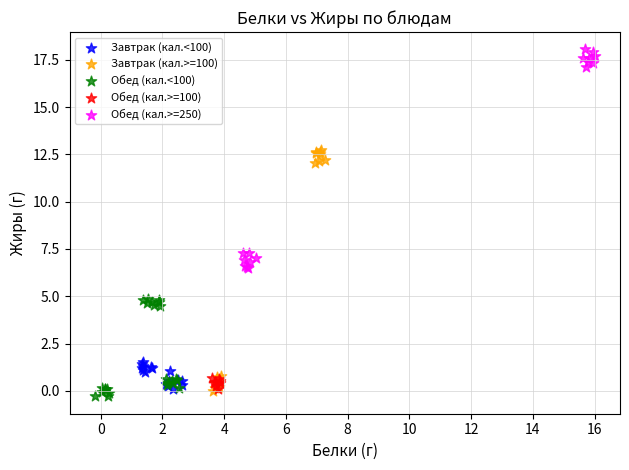

Which series reaches the minimum Y coordinate?

Обед (кал.<100)